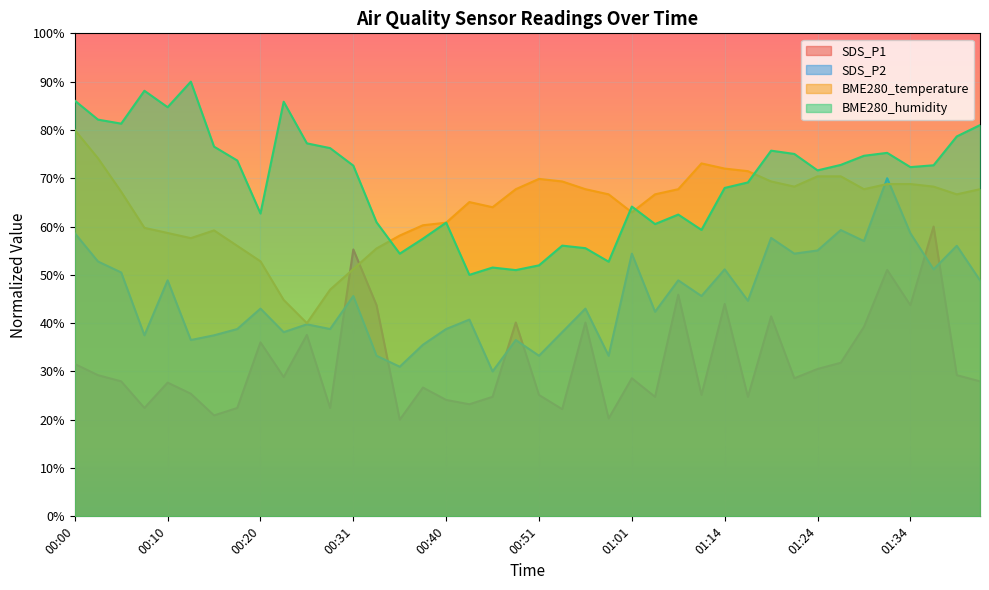

What is the difference between the highest and lowest values at 01:32?

24.2